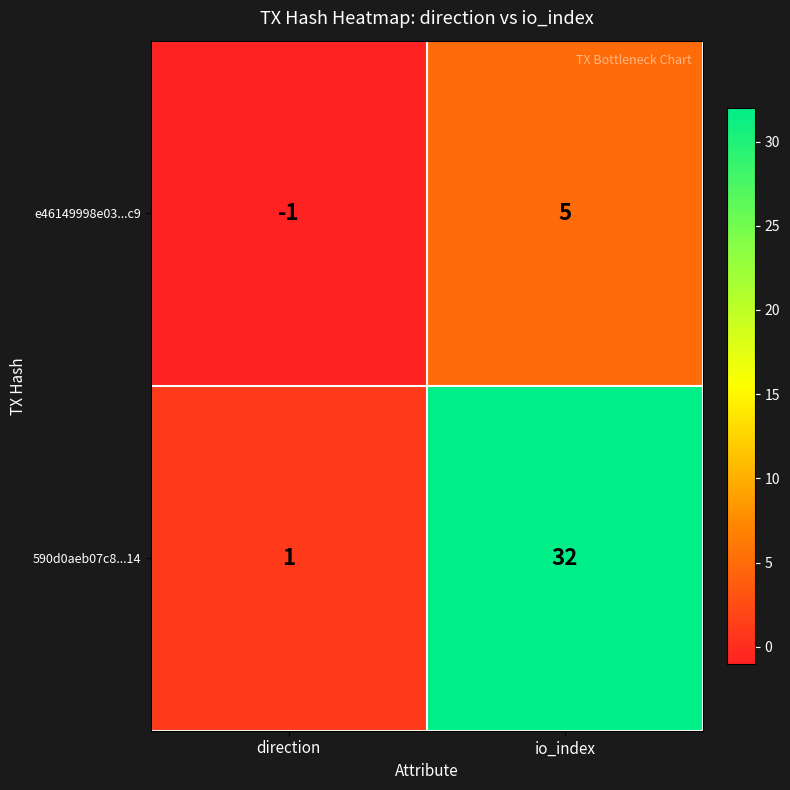

What is the difference between the highest and lowest values at io_index?

27